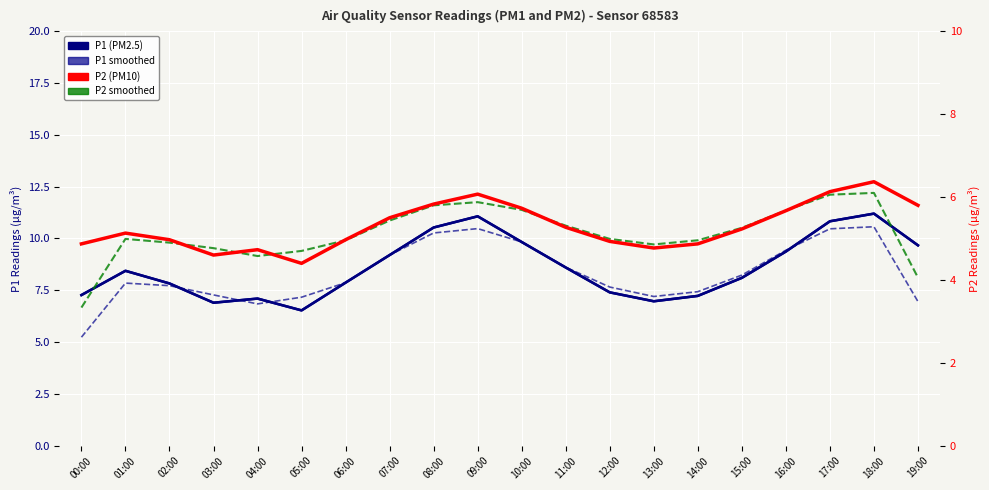

True or false: P2 smoothed has more than 2 interior local peaks.

True